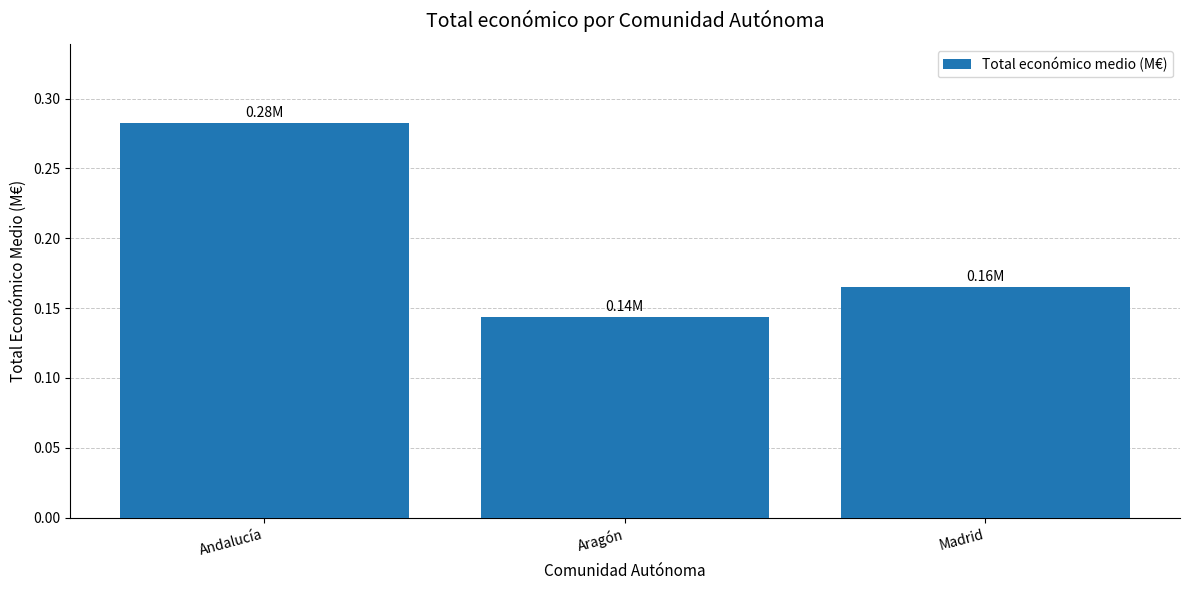

True or false: the data shows 0.4 at Andalucía.

False